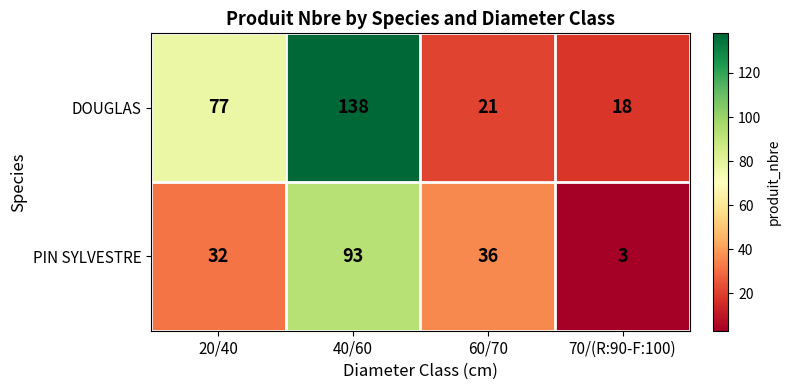

What is the greatest value displayed?

138